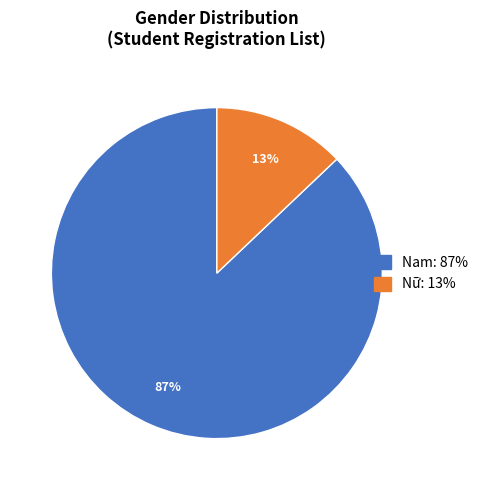

To the nearest percent, what is the average slice percentage?

50%